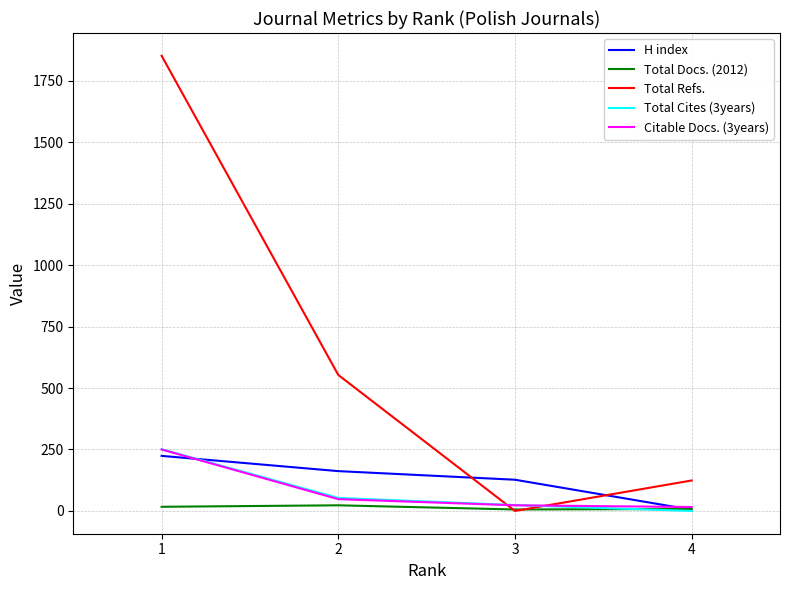

How many intersections are there between H index and Total Refs.?

2